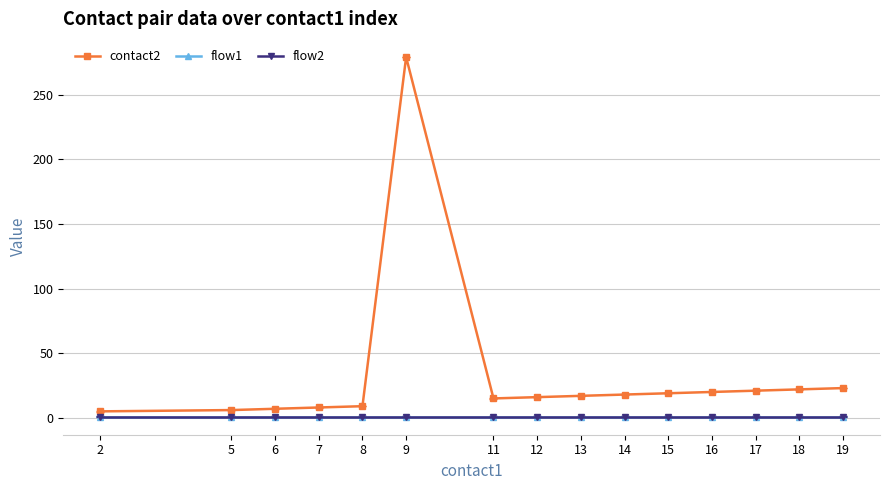

Is it true that contact2 equals 13 at 8?

False